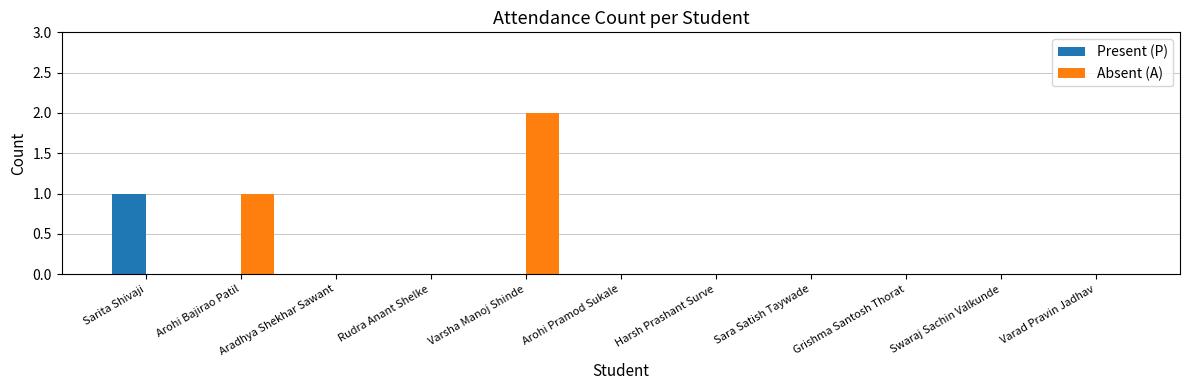

True or false: Present (P) has a value of 0 at Harsh Prashant Surve.

True